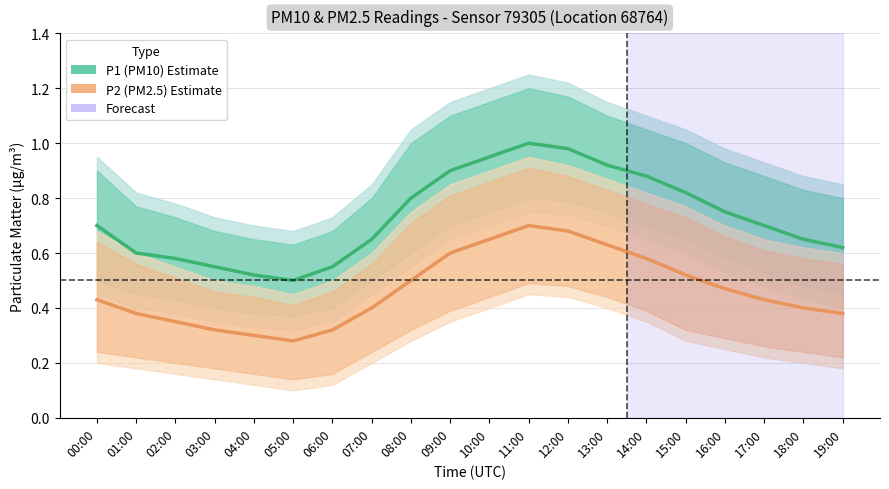

What is the average value of the P1 (PM10) series?

0.7